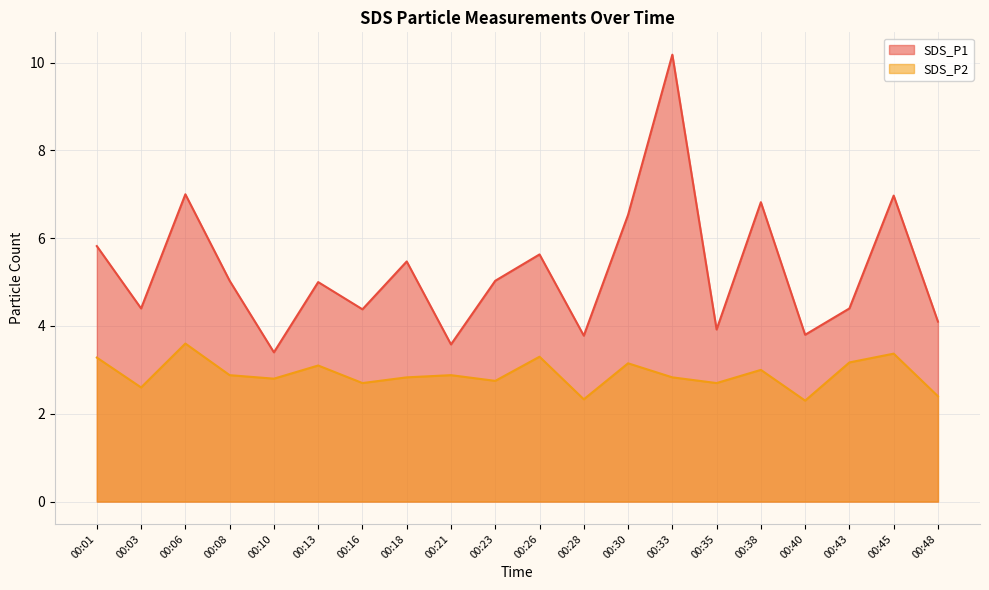

At which category does SDS_P2 reach its first local peak?

00:06